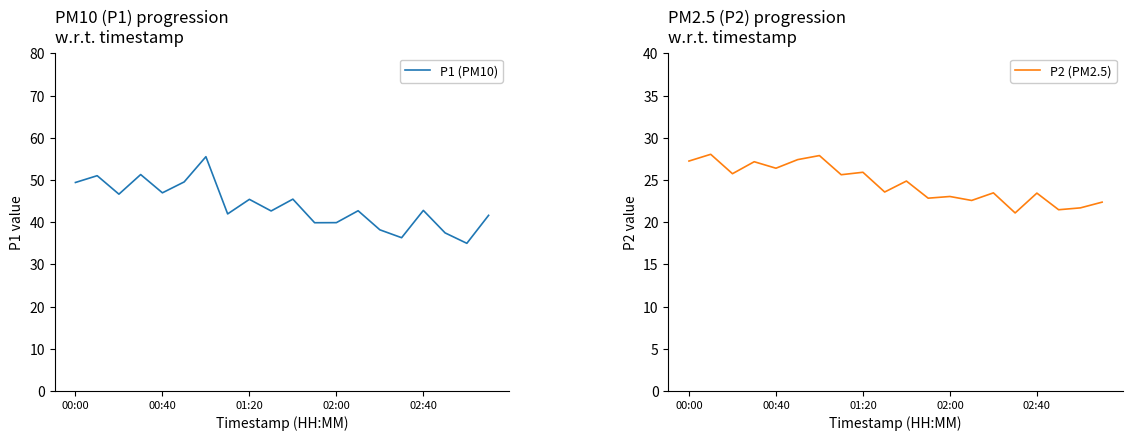

What position from the left is 13?

14